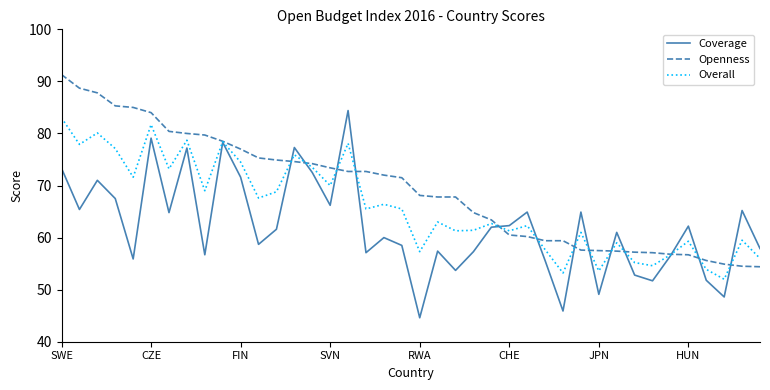

List the series in order of their overall mean, lowest first.

Coverage, Overall, Openness